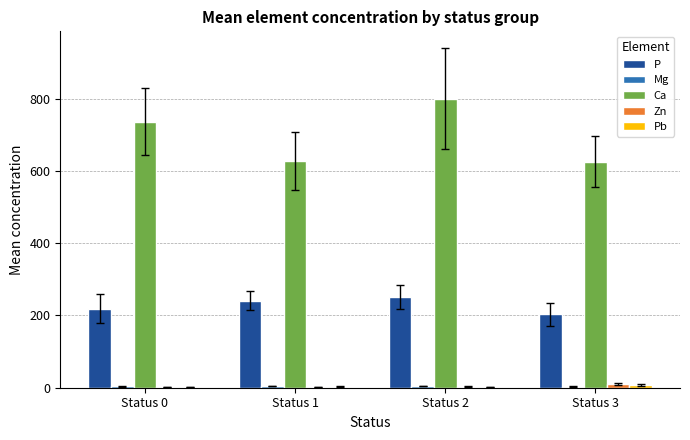

Are the bars grouped side by side (vs. stacked)?

Yes